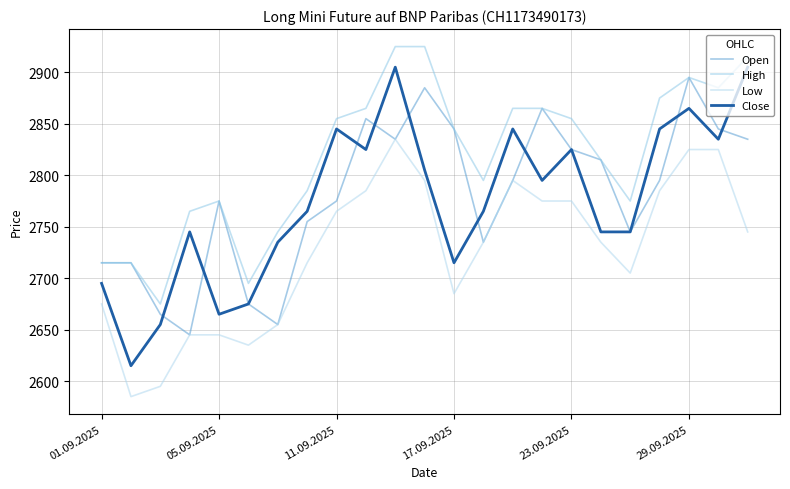

True or false: Open and High cross at least once.

False